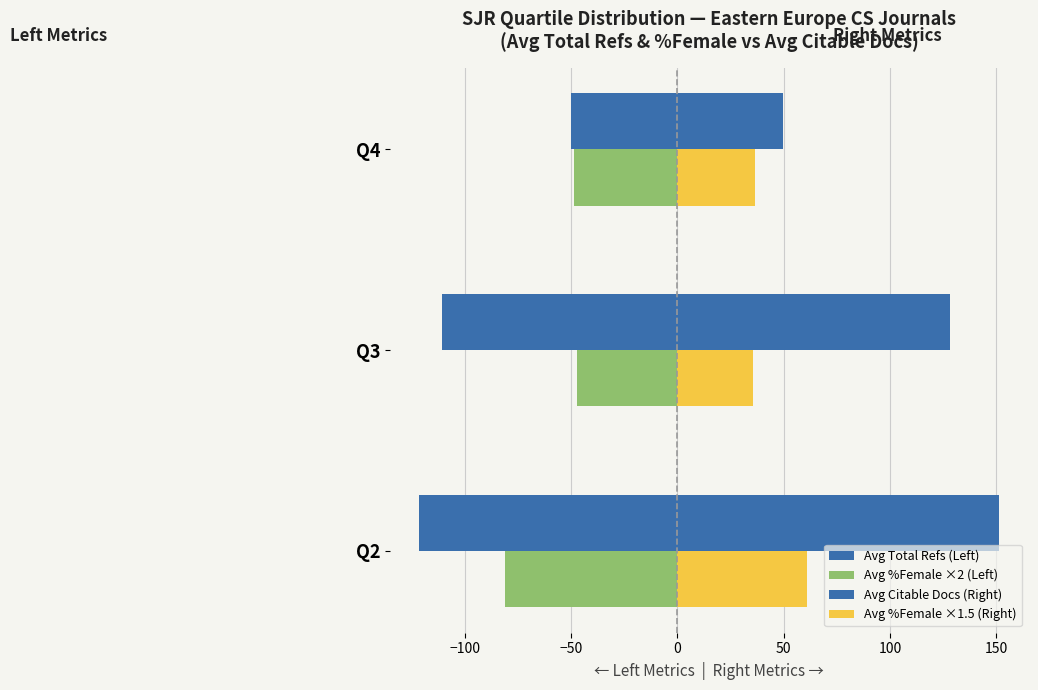

How many data points in Avg Citable Docs (Right) are less than 128?

1